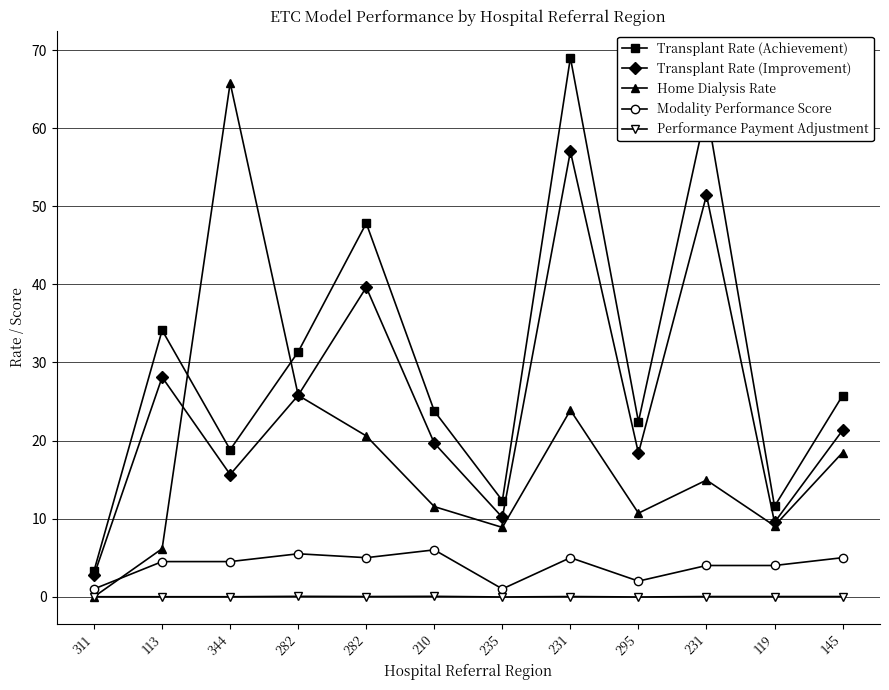

Is the value of Performance Payment Adjustment at 210 greater than the value of Home Dialysis Rate at 231?

No